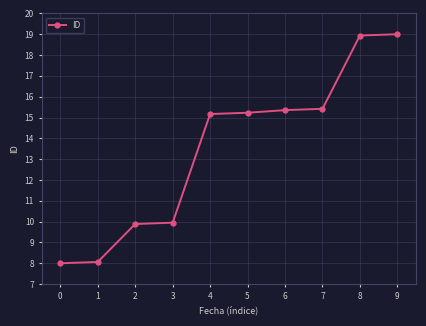

The chart shows a value of 16.6 at 2. True or false?

False